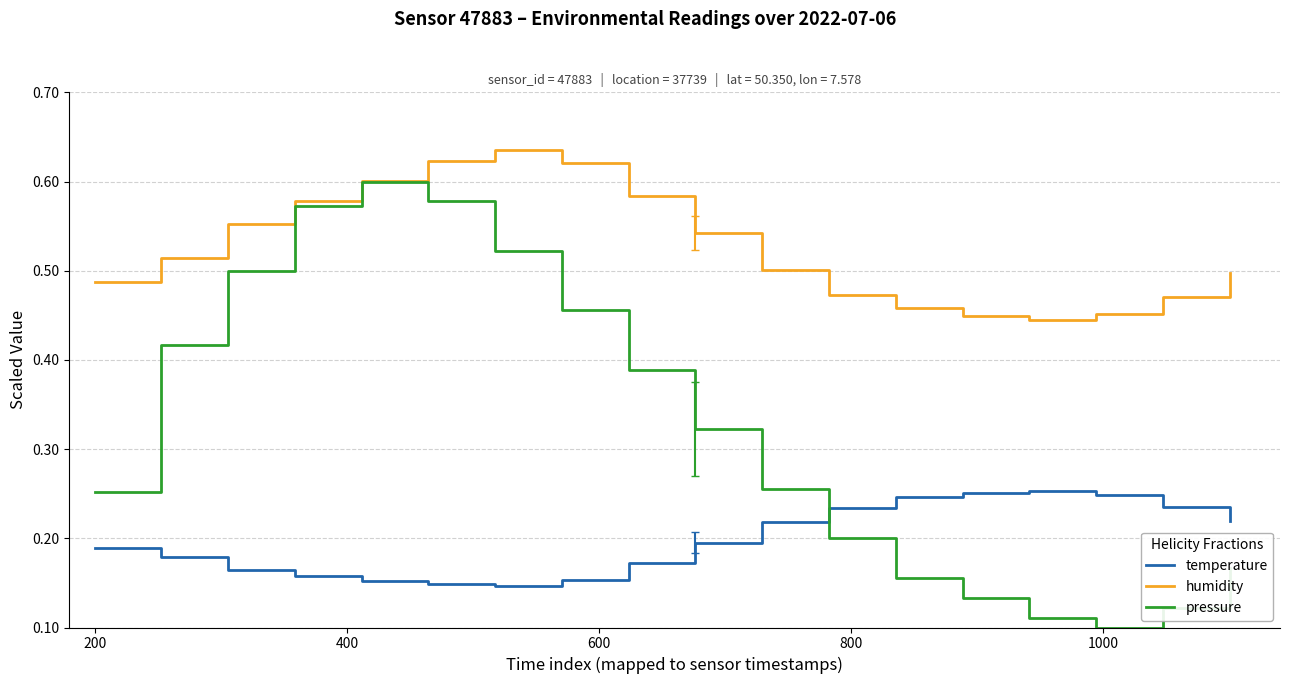

Rank the series by their maximum value, from highest to lowest.

humidity, pressure, temperature